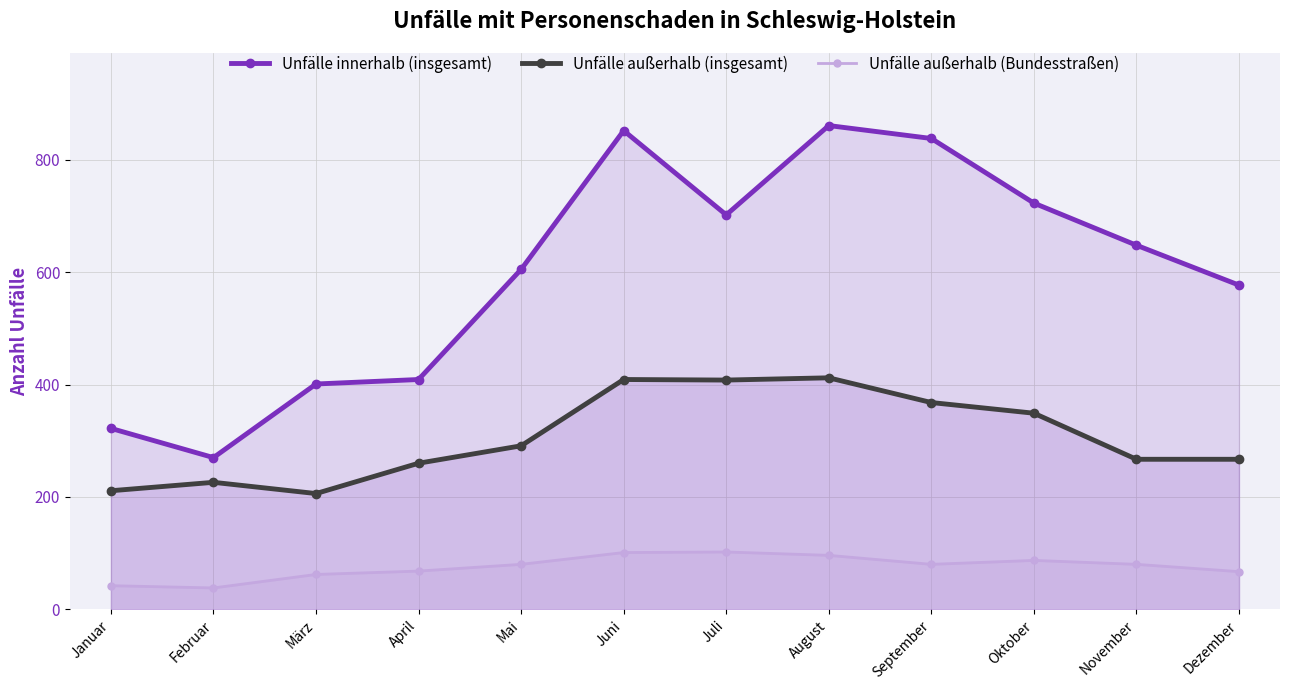

Reading left to right, what are all the values shown in this chart?

Unfälle innerhalb (insgesamt): Januar=322	Februar=270	März=401	April=409	Mai=605	Juni=852	Juli=702	August=861	September=838	Oktober=723	November=648	Dezember=577
Unfälle außerhalb (insgesamt): Januar=211	Februar=226	März=206	April=260	Mai=291	Juni=409	Juli=408	August=412	September=368	Oktober=349	November=267	Dezember=267
Unfälle außerhalb (Bundesstraßen): Januar=42	Februar=38	März=62	April=68	Mai=80	Juni=101	Juli=102	August=96	September=80	Oktober=87	November=80	Dezember=67